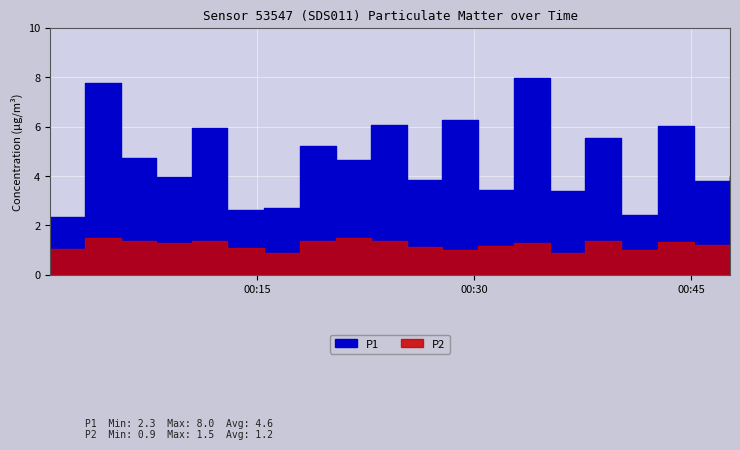

Between 2023-09-19T00:10:30 and 2023-09-19T00:22:53, which series saw the biggest shift?

P1